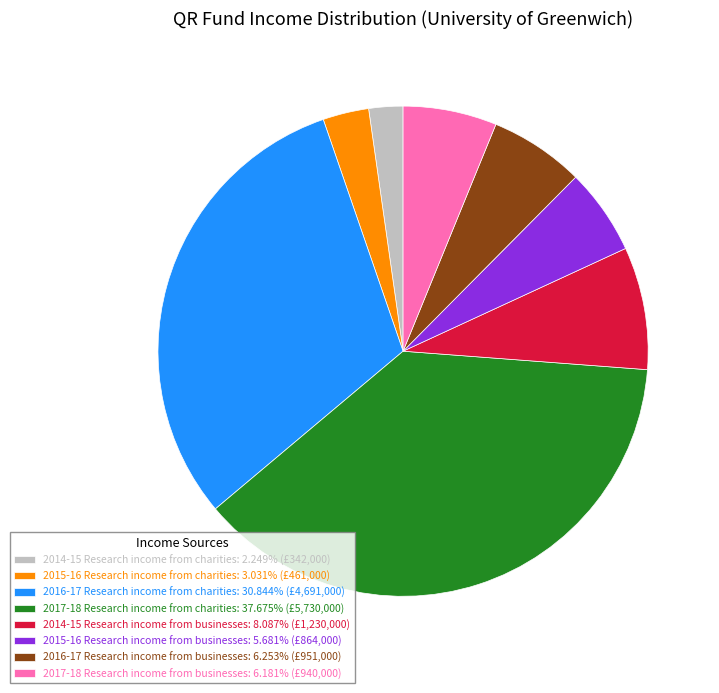

True or false: 2016-17 Research income from charities accounts for 31% of the total.

True